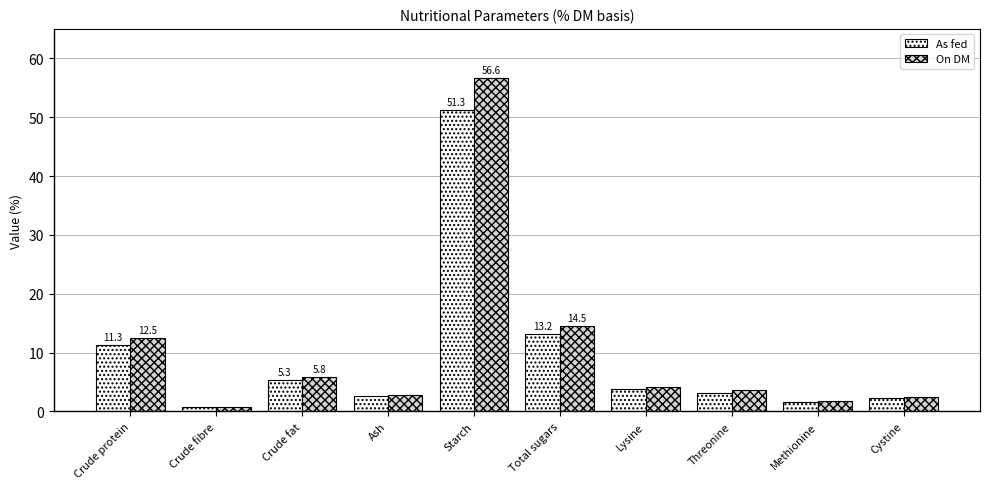

At which category does the chart reach its minimum across all series?

Crude fibre